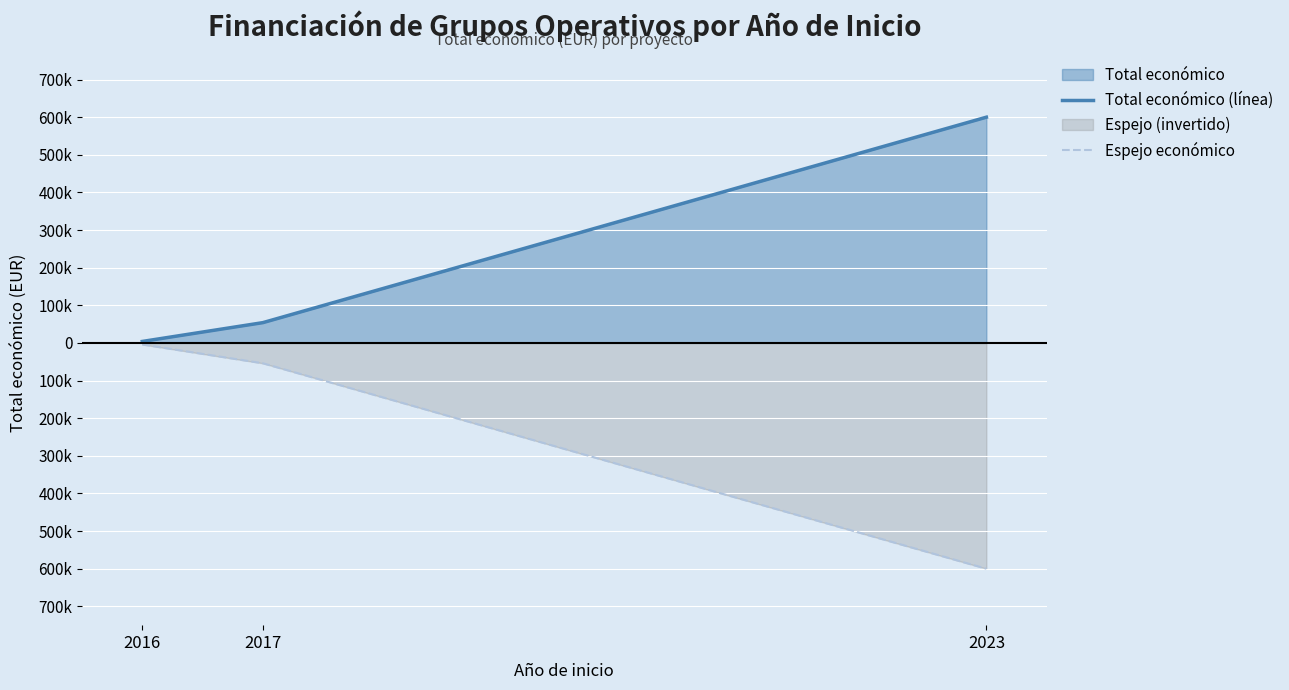

What is the maximum value shown in the chart?

599883